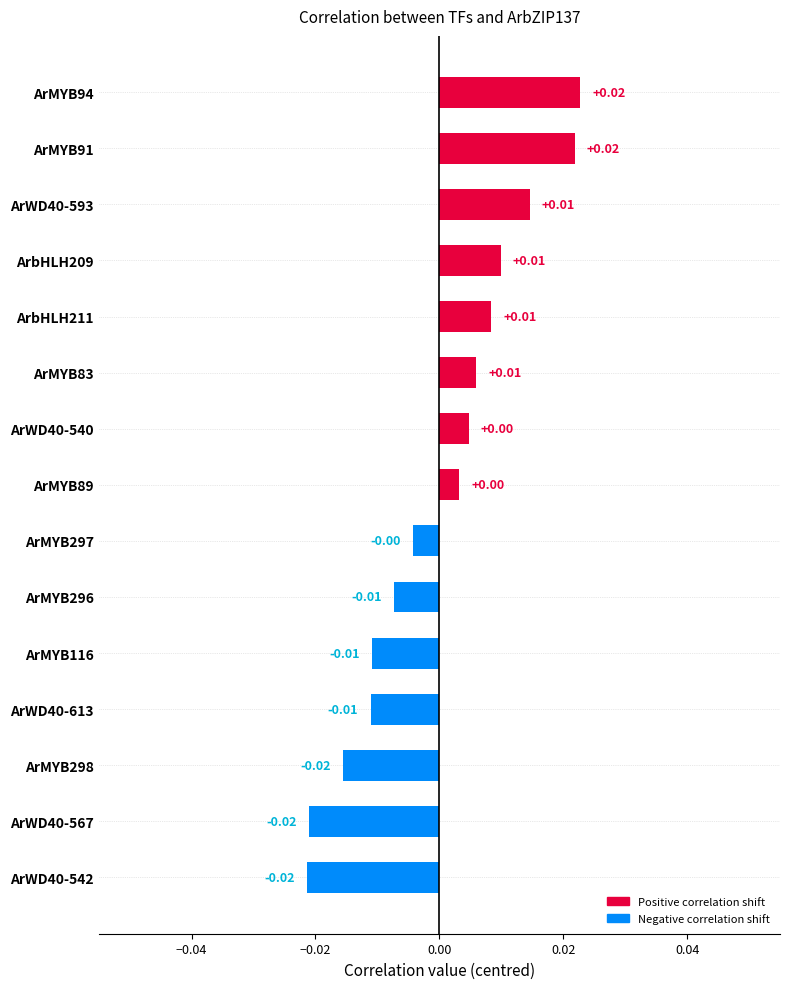

How many series are shown in this chart?

1